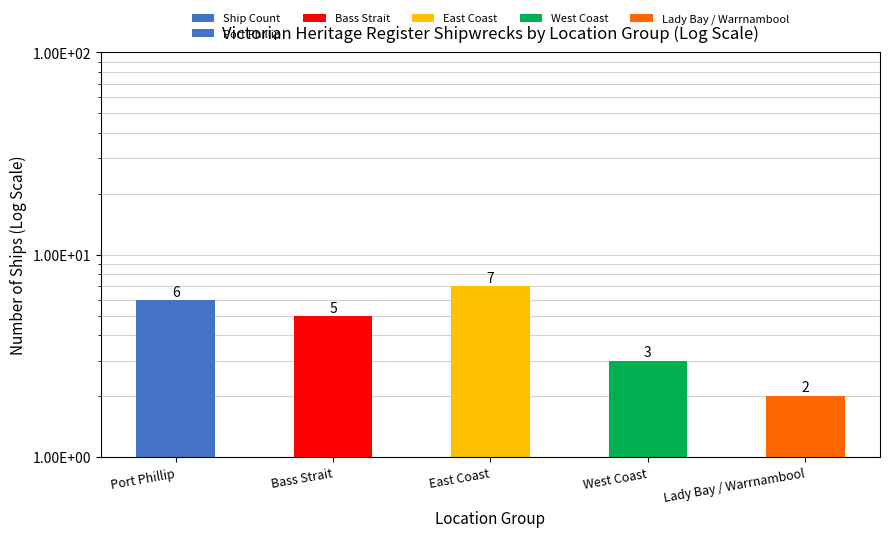

What is the average value?

5